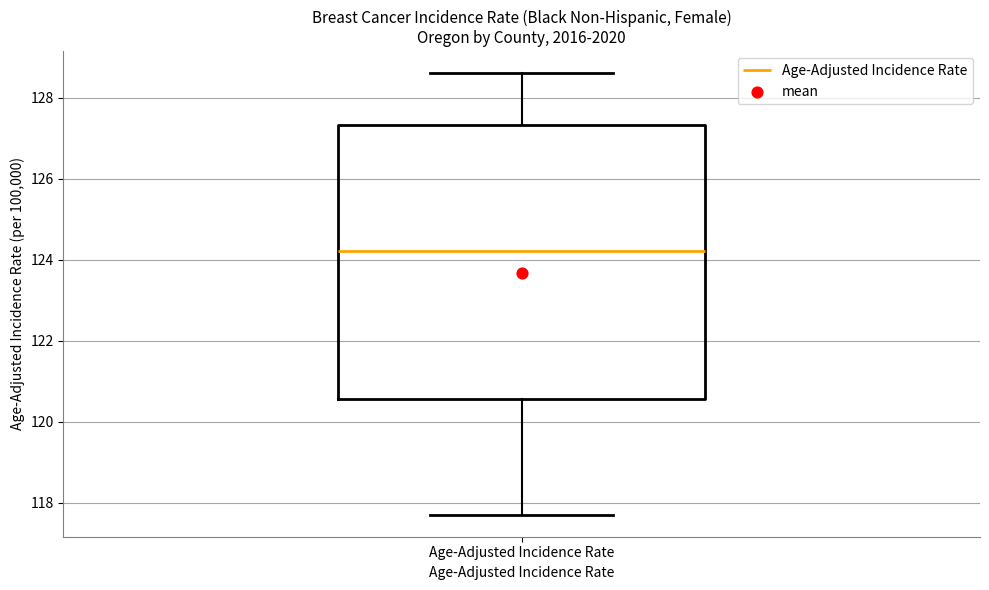

Read this box plot against the y-axis: the position of the median line, the range covered by the box, and the ends of both whiskers. The values are not printed on the chart, so give them approximately, as read against the axis.

median 124.2, box 120.6 to 127.4, whiskers 117.8 to 128.6